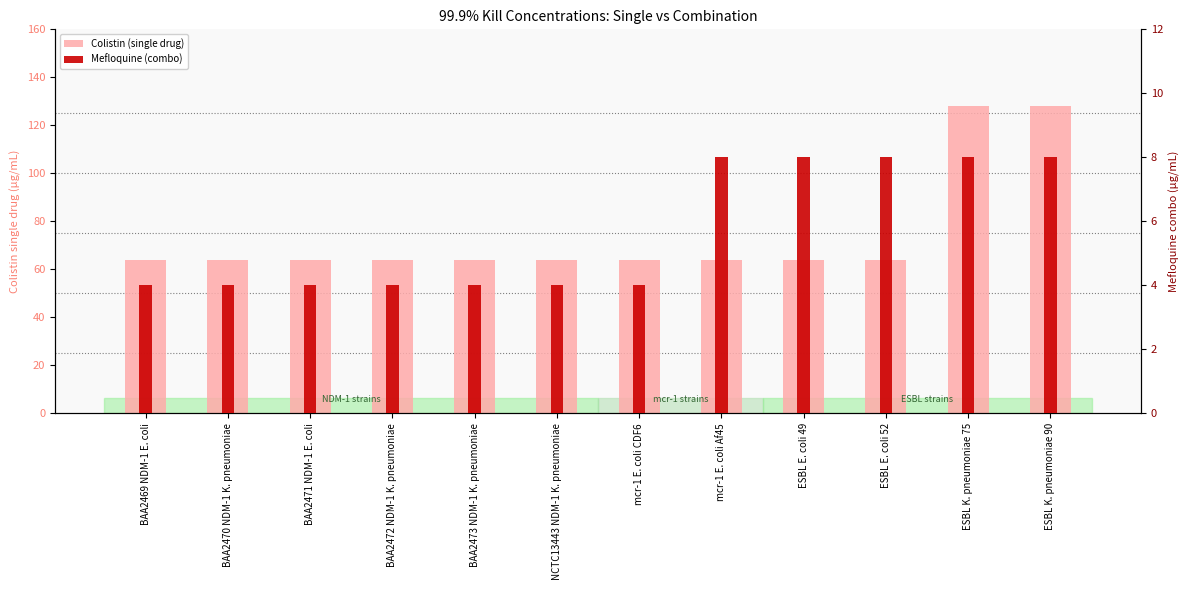

Rank the series by their maximum value, from lowest to highest.

Mefloquine (combo), Colistin (single drug)